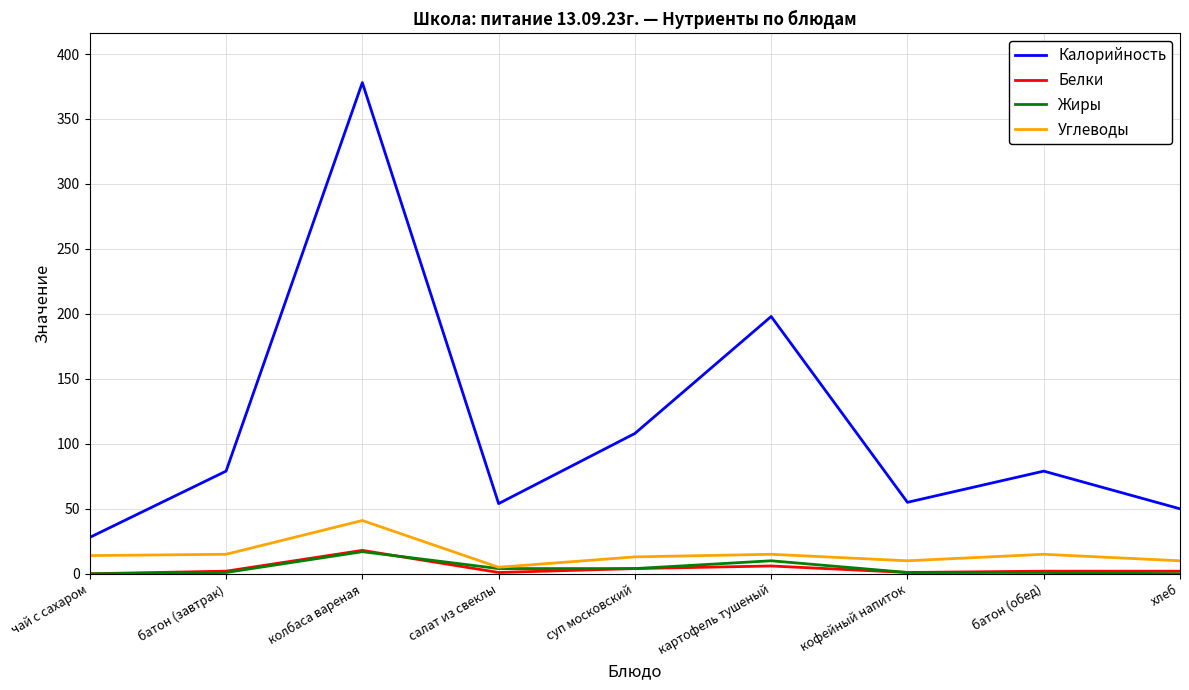

True or false: Калорийность has a value of 321 at картофель тушеный.

False